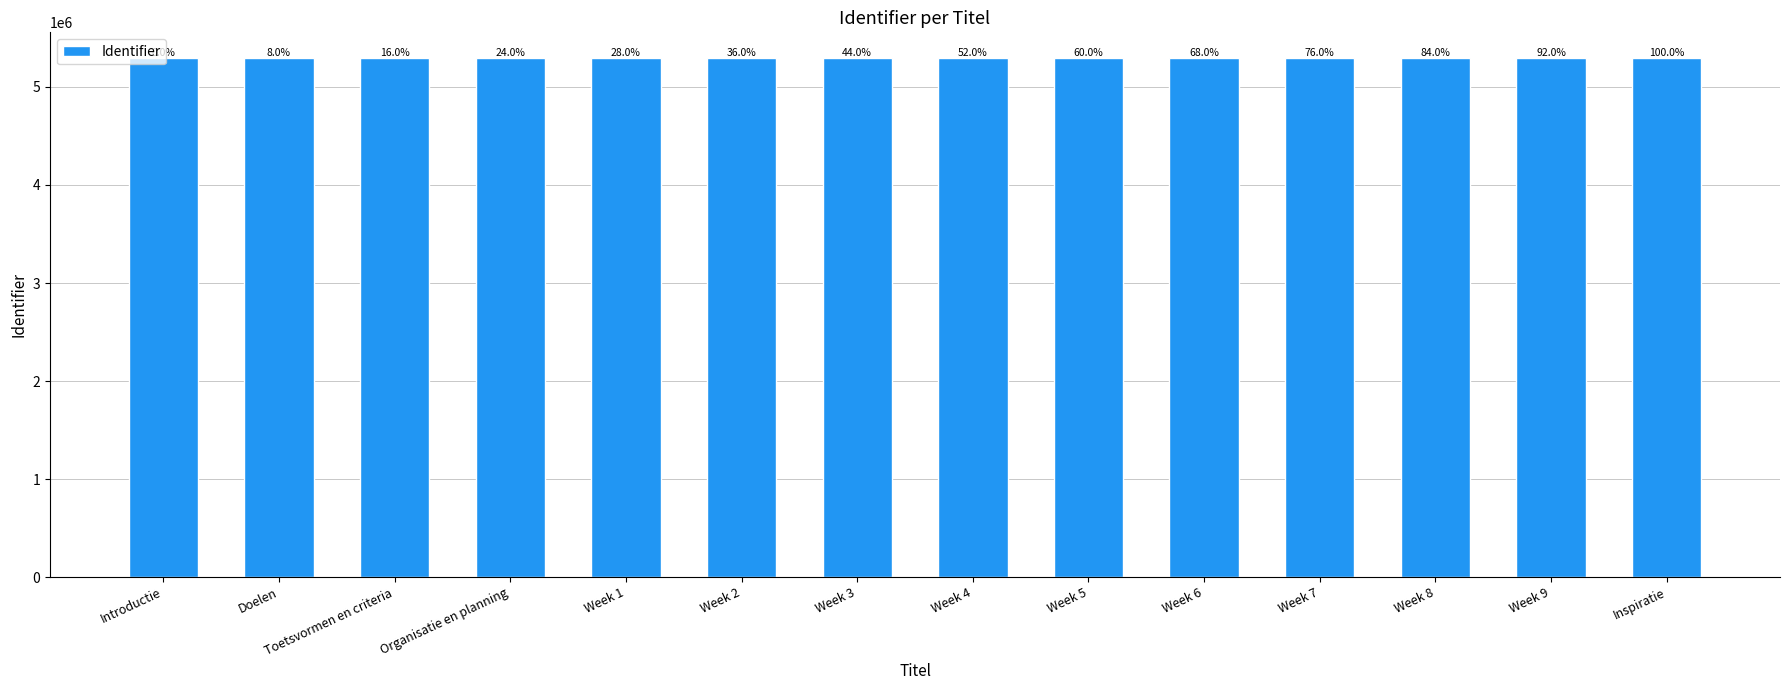

How many bars are there in total?

14